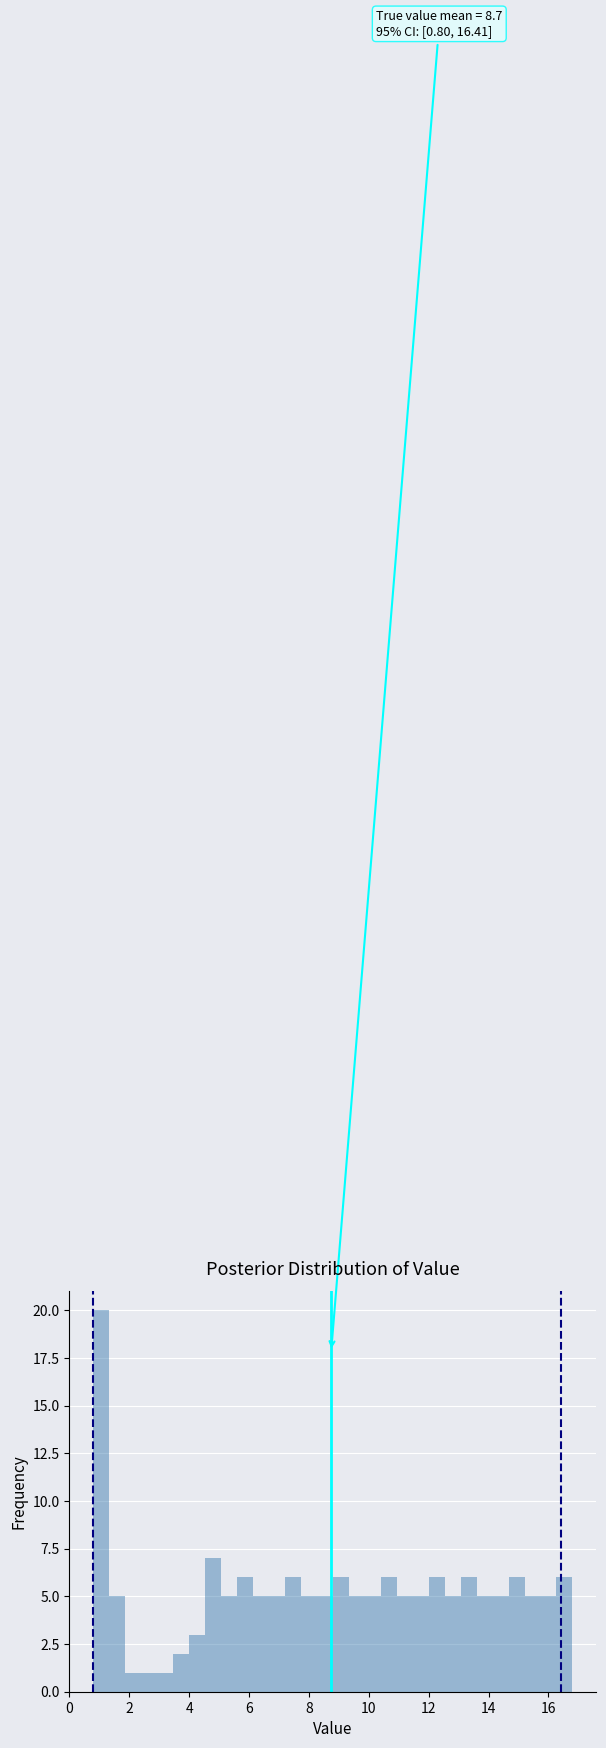

Around what value on the x-axis is the tallest bar? Give the approximate position of its centre, as read against the axis.

1.0